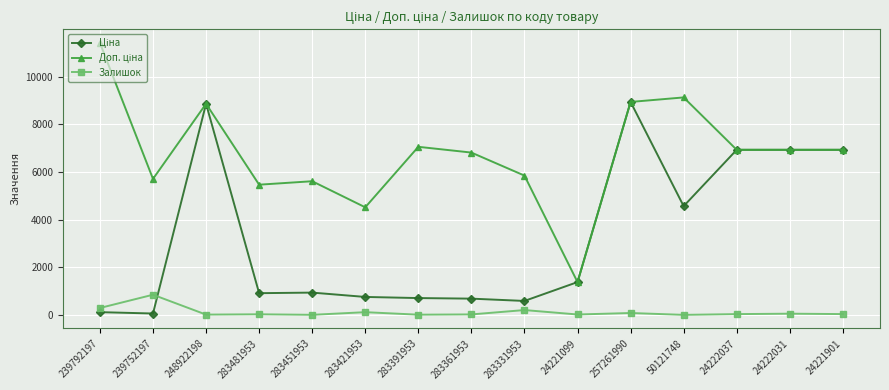

Is it true that Залишок equals 845.0 at 239752197?

True